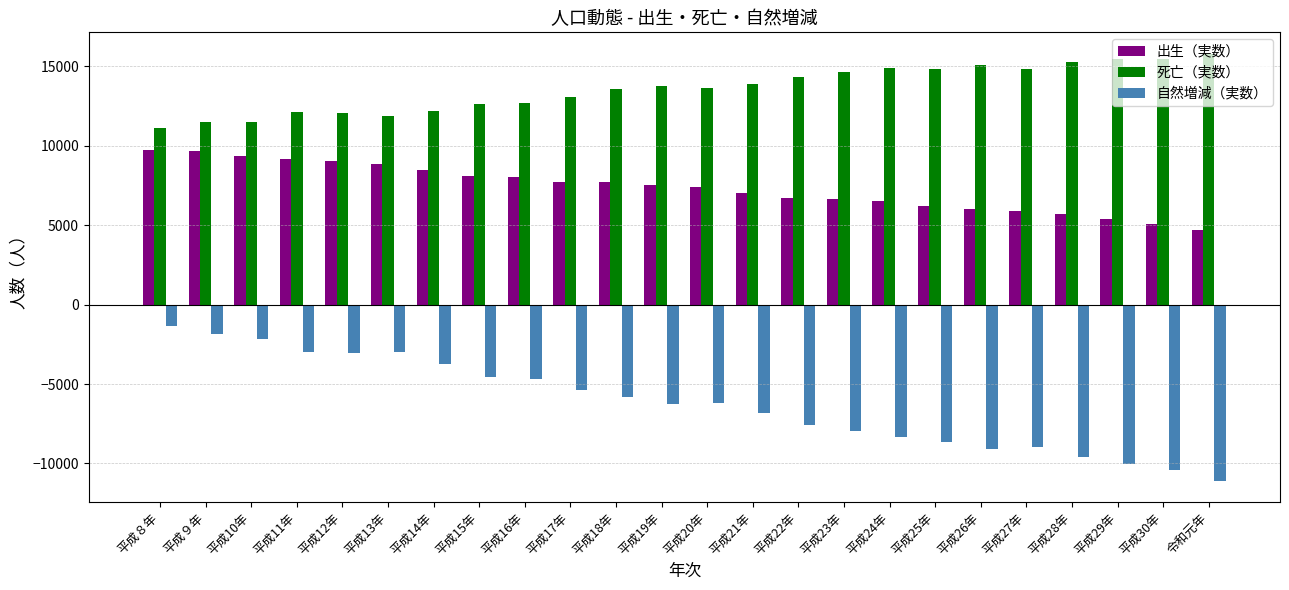

Rank the series at 平成22年 from highest to lowest value.

死亡（実数）, 出生（実数）, 自然増減（実数）